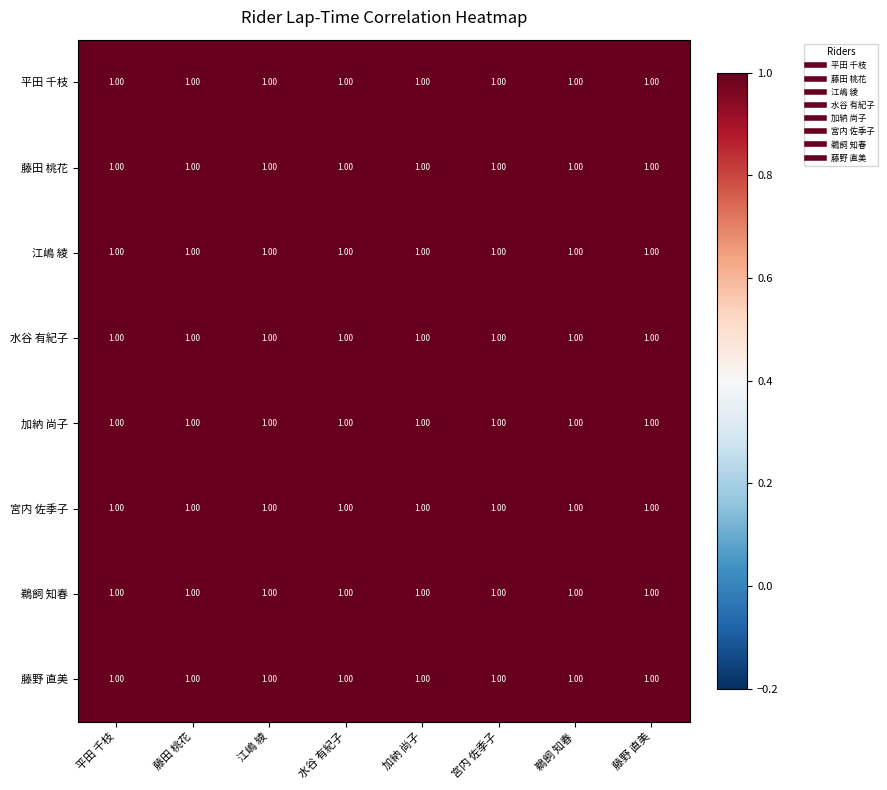

At which category is the sum across all series the highest?

藤野 直美